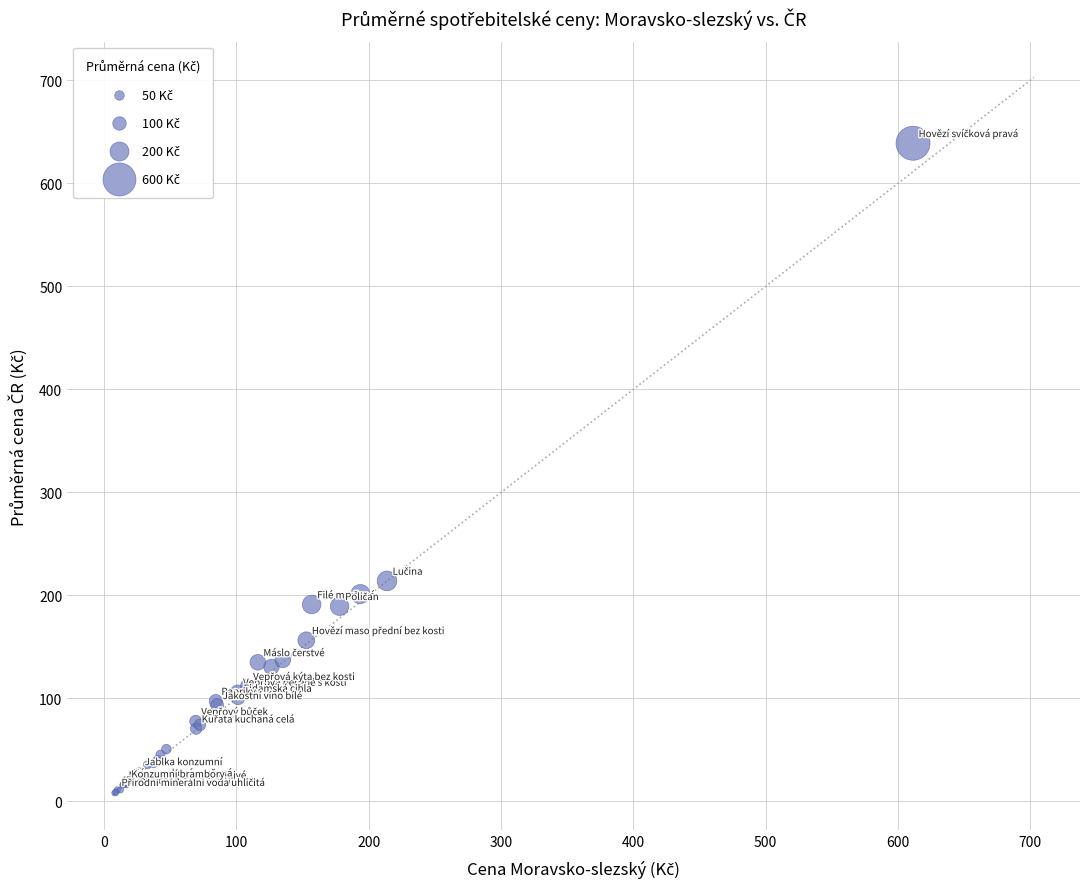

What Y value in the scatter plot is closest to 323?

214.1